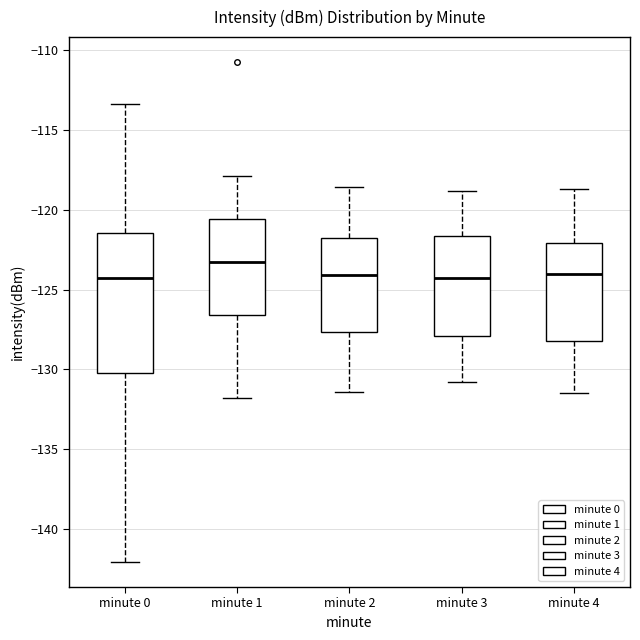

Which box is the tallest, from its lower edge to its upper edge?

minute 0